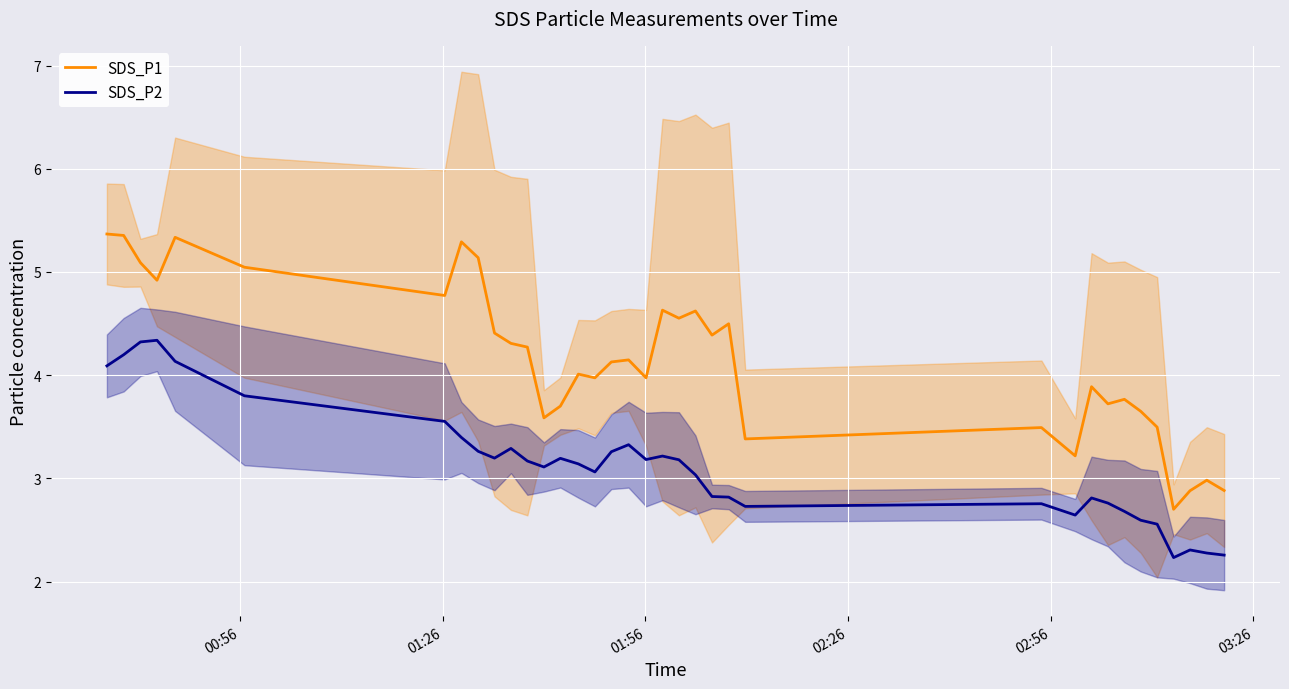

What is the highest value of the SDS_P1 series?

5.4